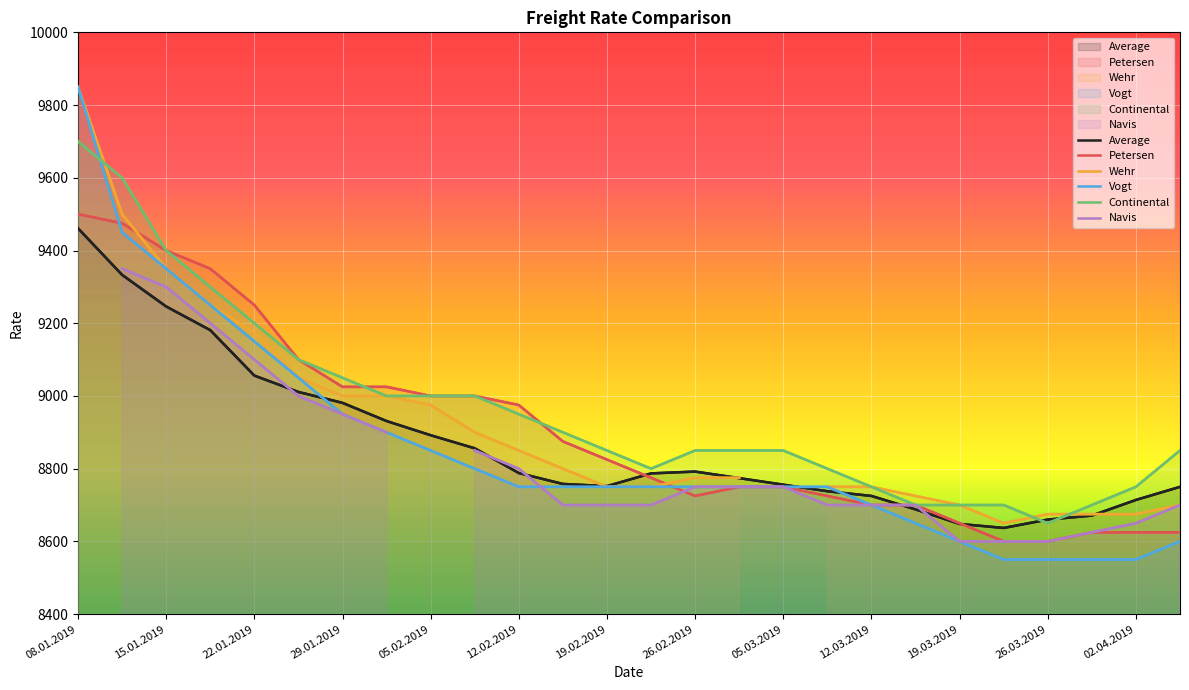

Which category has the highest value across all series?

08.01.2019